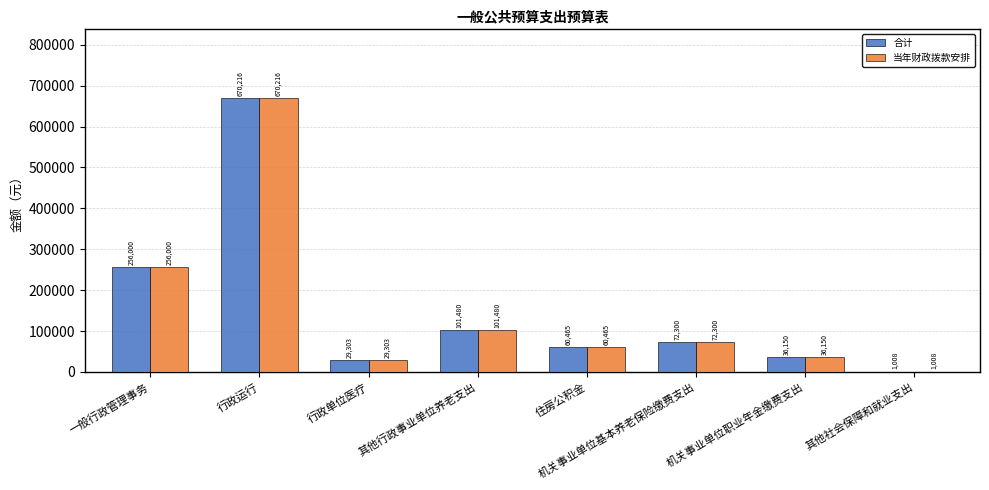

Count the number of data series in this chart.

2